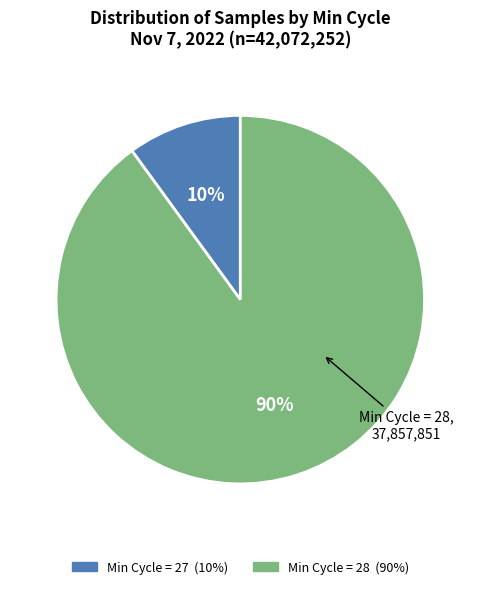

Is there any slice that represents more than half of the pie?

Yes